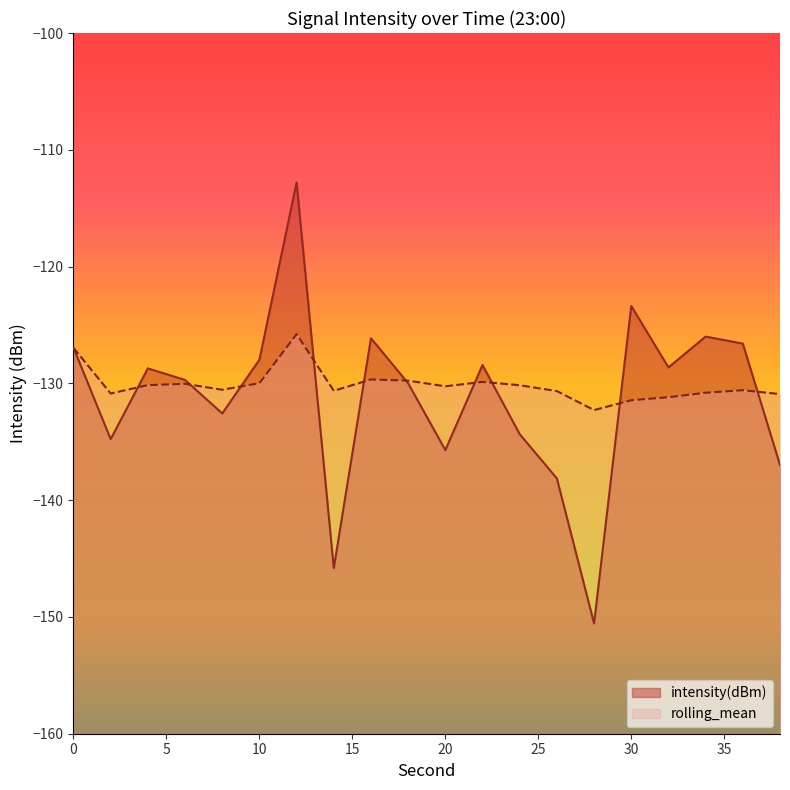

What are all the series names shown in the legend?

intensity(dBm), rolling_mean